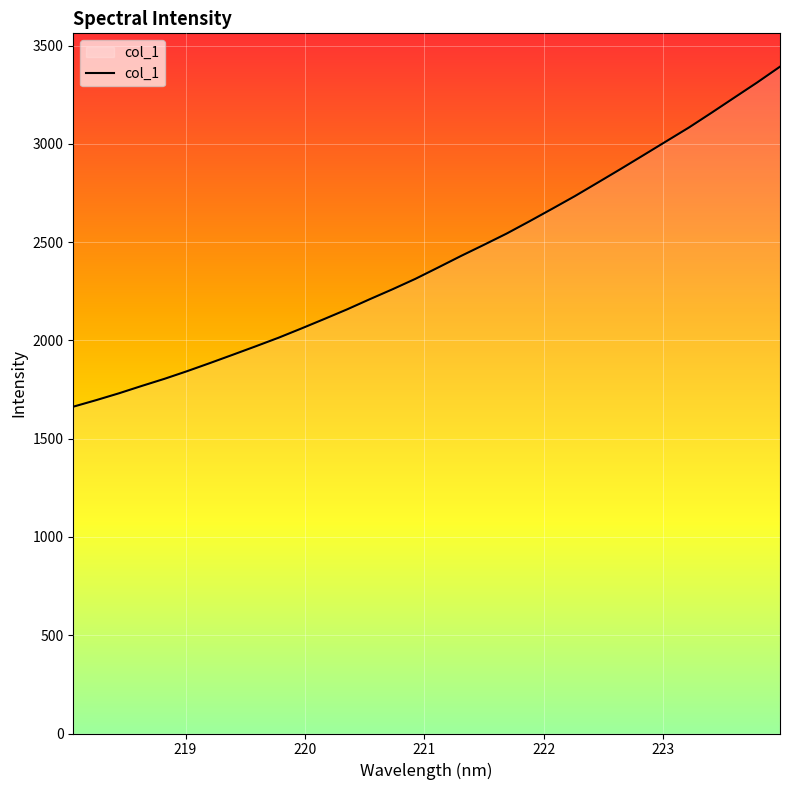

How many values are below 2370?

16